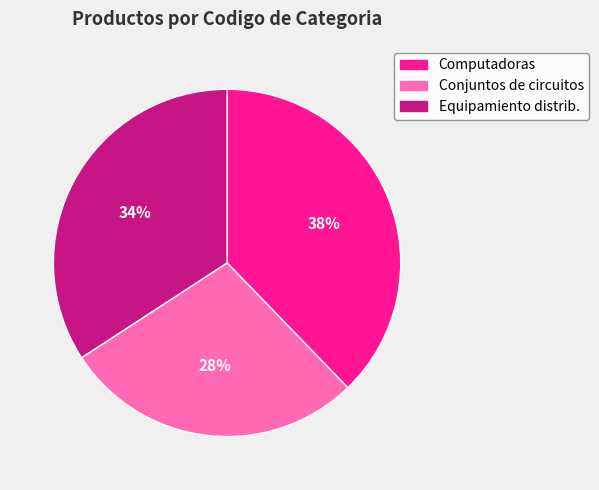

Does any single category account for the majority?

No